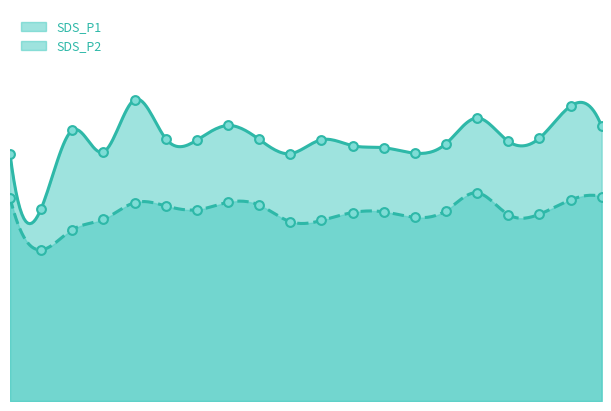

What are all the series names shown in the legend?

SDS_P1, SDS_P2